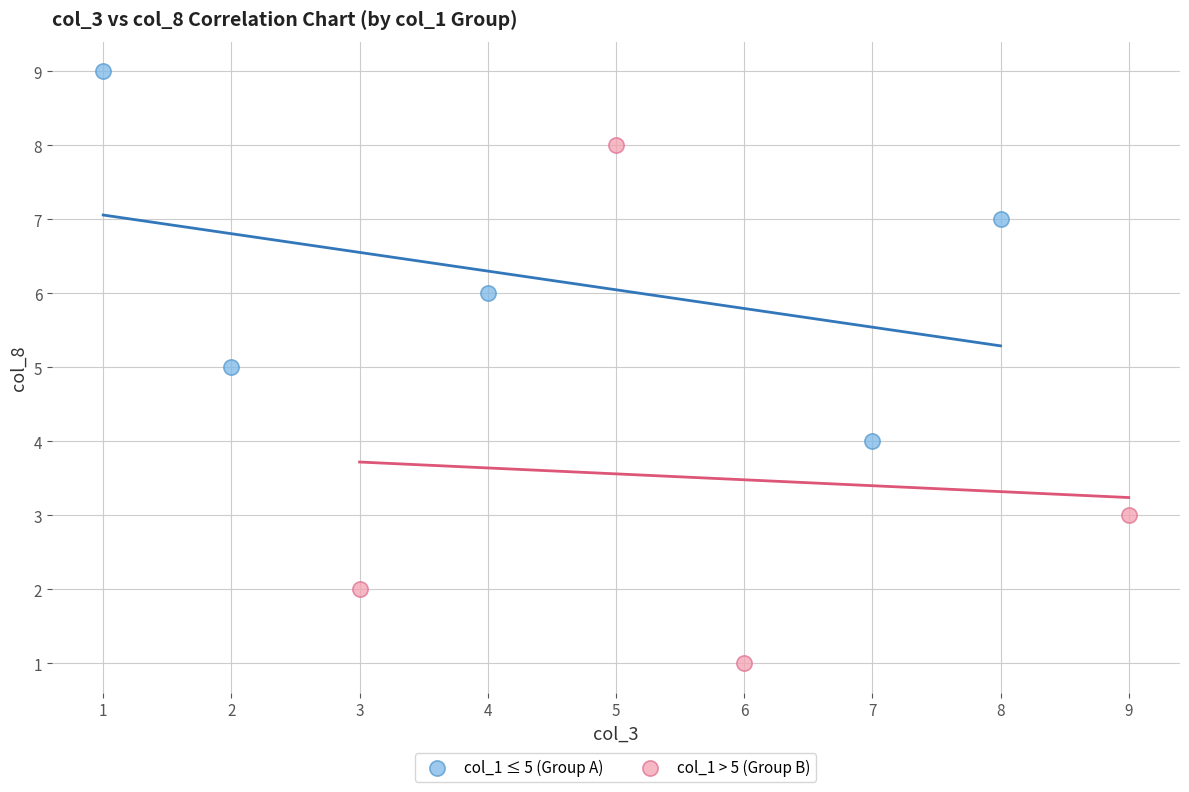

Which series contains the highest Y value?

col_1 ≤ 5 (Group A)